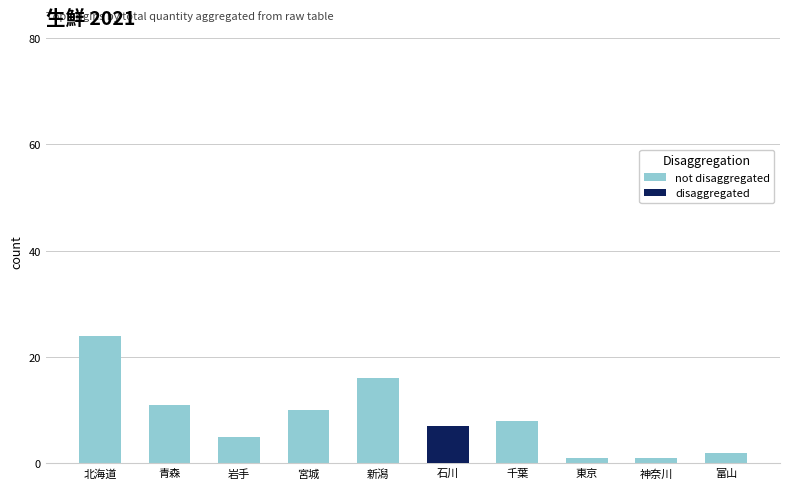

At how many categories does at least one series exceed 7?

5